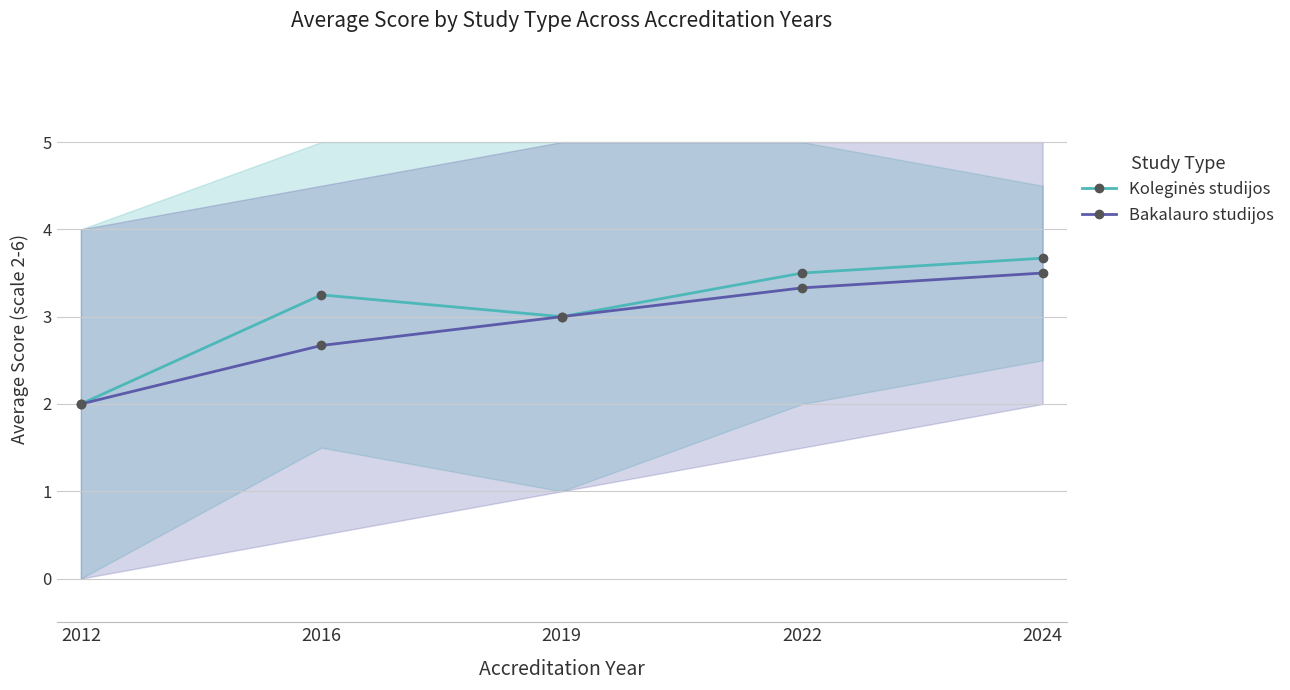

True or false: Koleginės studijos and Bakalauro studijos intersect in this chart.

False